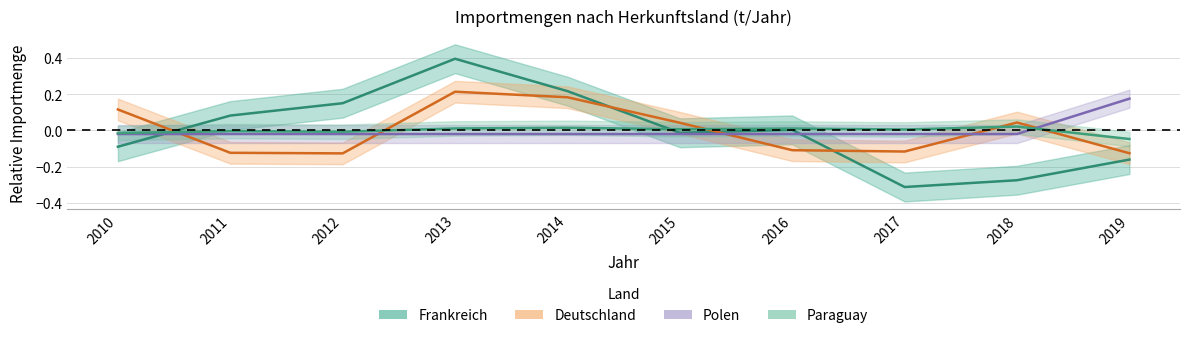

Reading right to left, what are all the values shown in this chart?

Frankreich: -0.2	-0.3	-0.3	0.0	-0.0	0.2	0.4	0.2	0.1	-0.1
Deutschland: -0.1	0.0	-0.1	-0.1	0.0	0.2	0.2	-0.1	-0.1	0.1
Polen: 0.2	-0.0	-0.0	-0.0	-0.0	-0.0	-0.0	-0.0	-0.0	-0.0
Paraguay: -0.0	0.0	0.0	0.0	0.0	0.0	0.0	-0.0	-0.0	-0.0